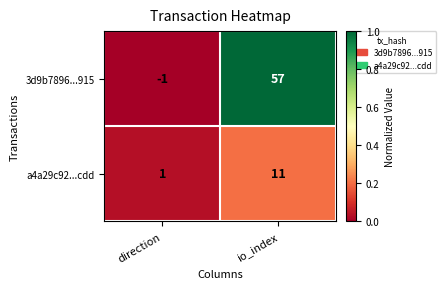

How many data points in a4a29c92...cdd are less than 11?

1